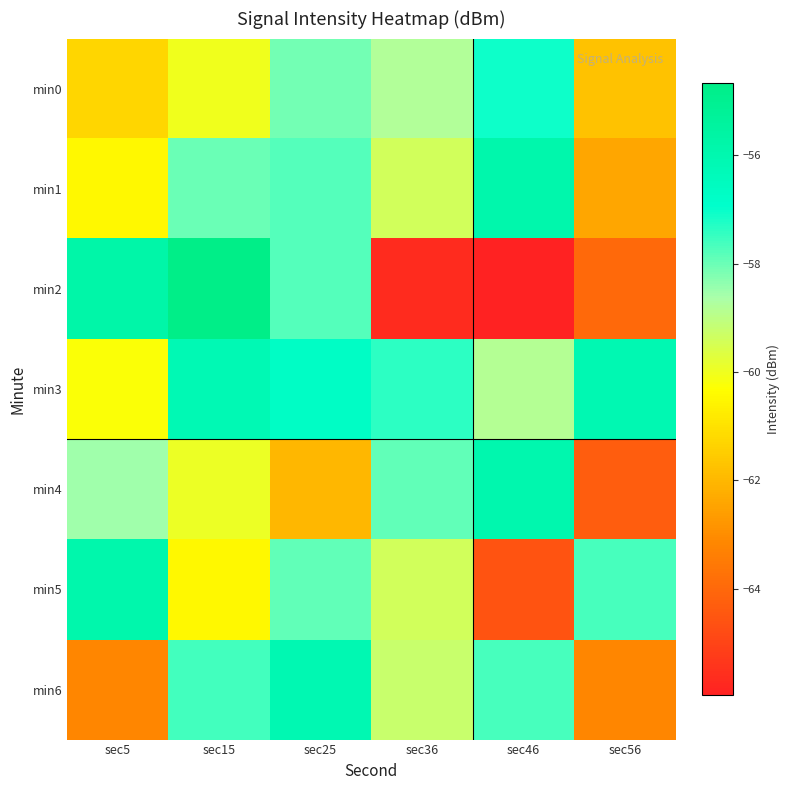

Reading left to right, transcribe all the data shown in this chart.

min0: sec5=-61.3	sec15=-60.0	sec25=-58.1	sec36=-58.8	sec46=-57.1	sec56=-61.8
min1: sec5=-60.5	sec15=-58.0	sec25=-57.8	sec36=-59.4	sec46=-55.9	sec56=-62.4
min2: sec5=-55.7	sec15=-54.7	sec25=-57.8	sec36=-65.7	sec46=-66.0	sec56=-64.0
min3: sec5=-60.3	sec15=-56.1	sec25=-56.7	sec36=-57.4	sec46=-58.8	sec56=-56.1
min4: sec5=-58.5	sec15=-59.9	sec25=-62.0	sec36=-57.9	sec46=-56.0	sec56=-64.3
min5: sec5=-55.9	sec15=-60.5	sec25=-57.9	sec36=-59.4	sec46=-64.6	sec56=-57.7
min6: sec5=-63.2	sec15=-57.6	sec25=-56.1	sec36=-59.2	sec46=-57.7	sec56=-63.2